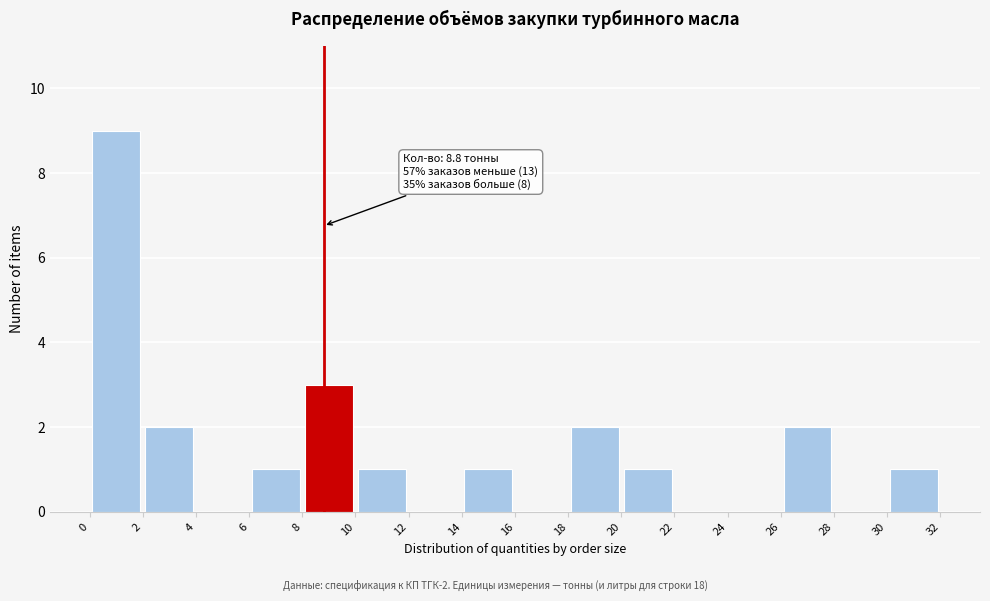

Which range on the x-axis has the tallest bar?

0 to 2